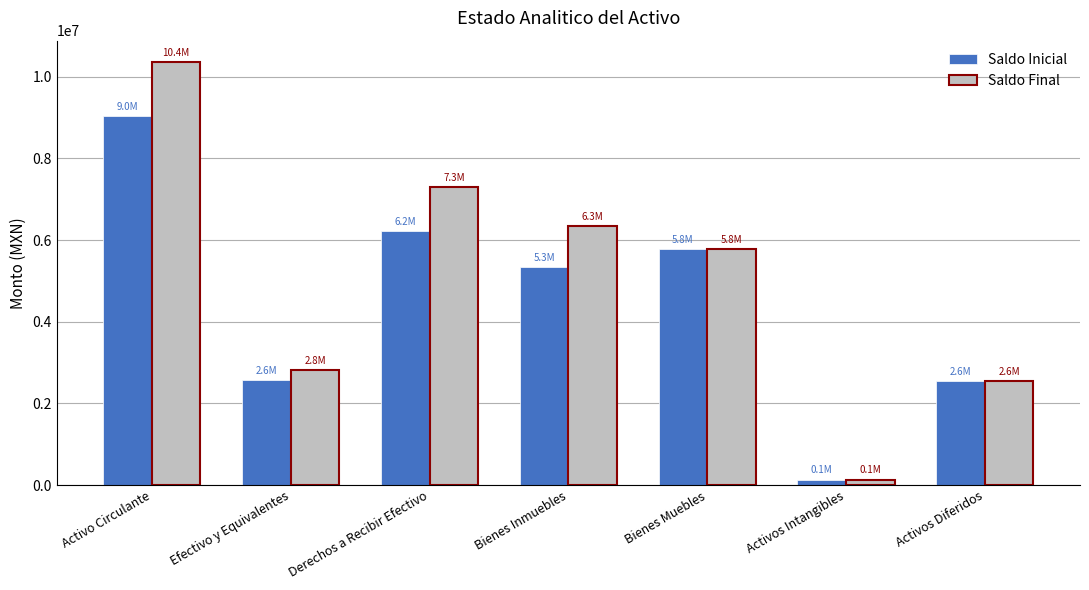

What is the approximate value of Saldo Final at Bienes Muebles?

5769998.5